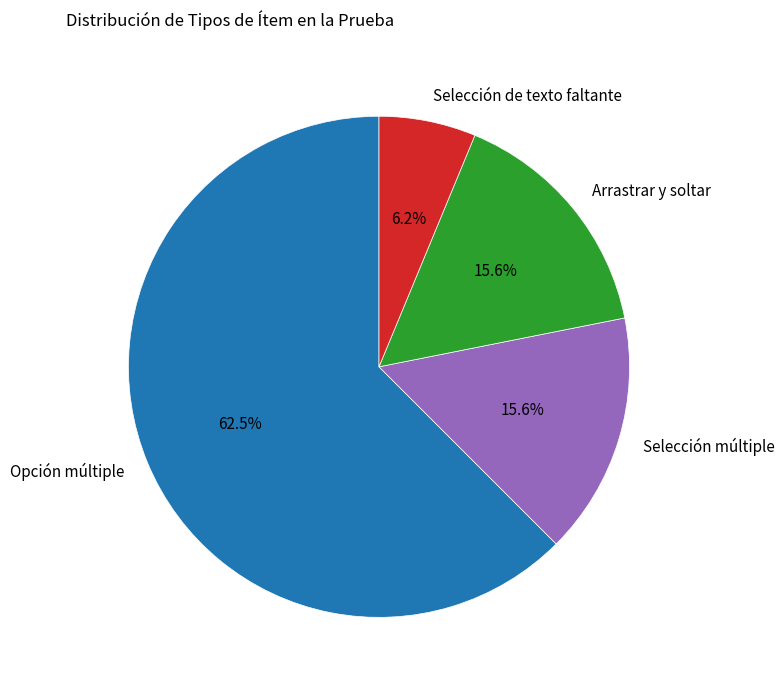

Do Arrastrar y soltar and Opción múltiple together represent more than half of the pie?

Yes